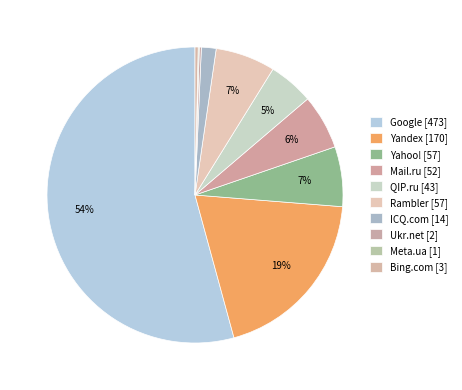

To the nearest percent, what is the difference between the QIP.ru and ICQ.com slice percentages?

3%